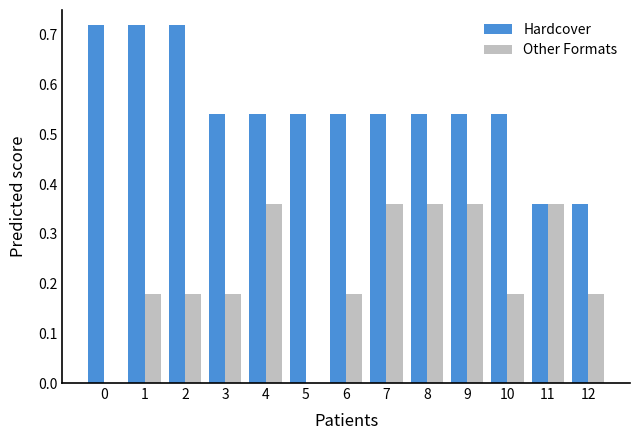

What is the sum of all Hardcover values?

7.2